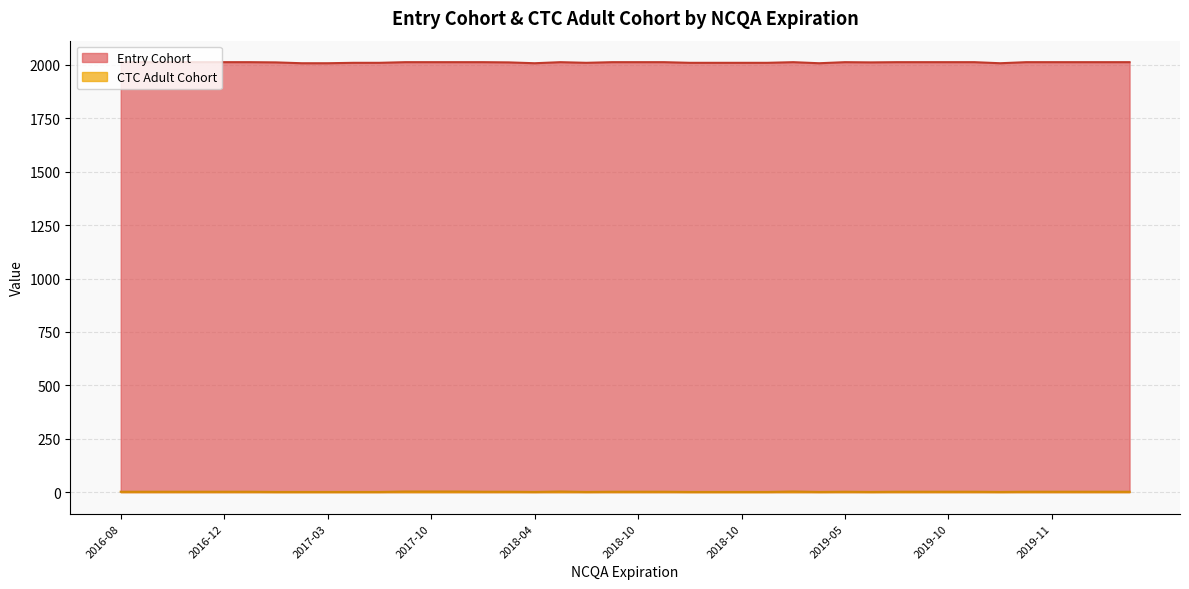

Rank the series by their average value, from lowest to highest.

CTC Adult Cohort, Entry Cohort